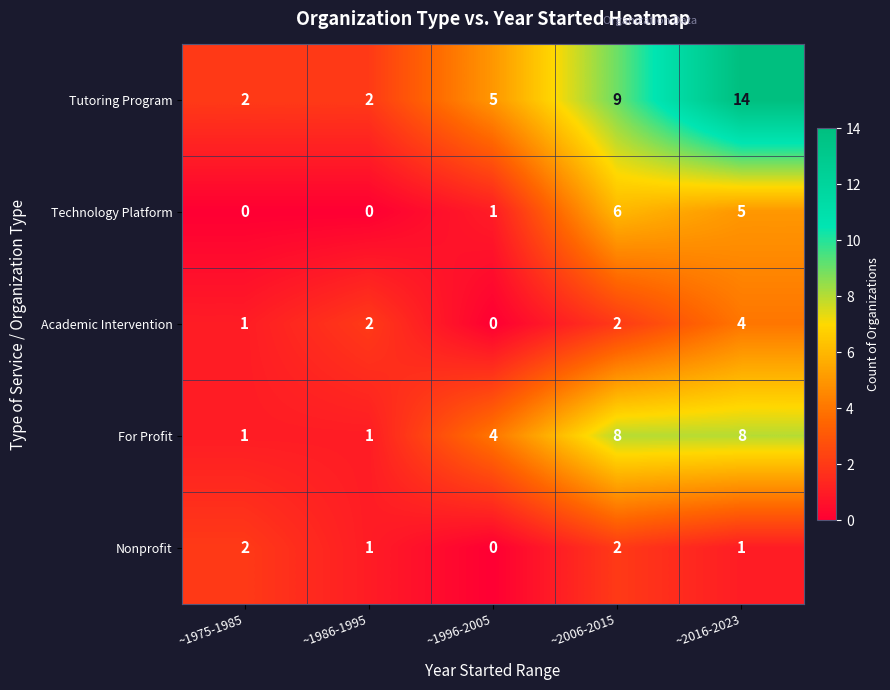

What is the sum of the Academic Intervention values at ~2006-2015 and ~1975-1985?

3